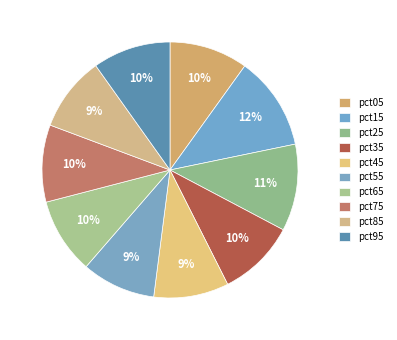

What percentage is the pct65 slice, to the nearest percent?

10%